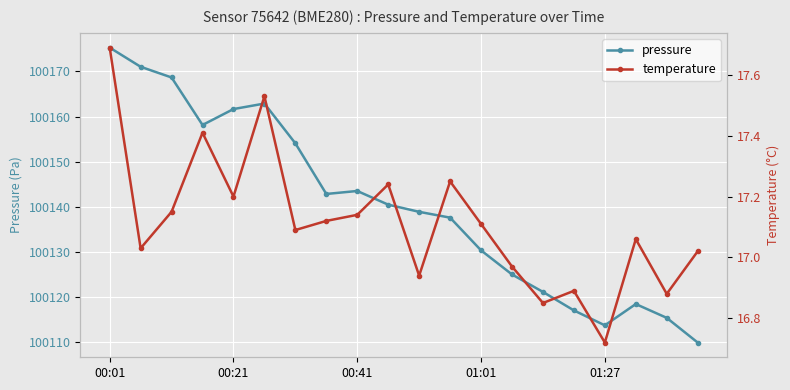

What is the total value across all series at 11?

100154.8